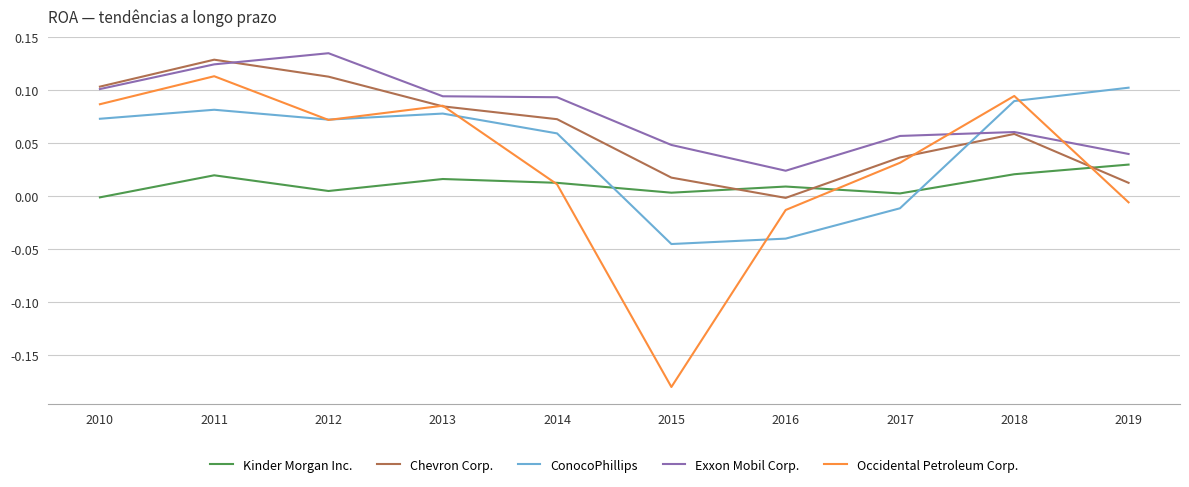

At which category is the sum across all series the highest?

2011